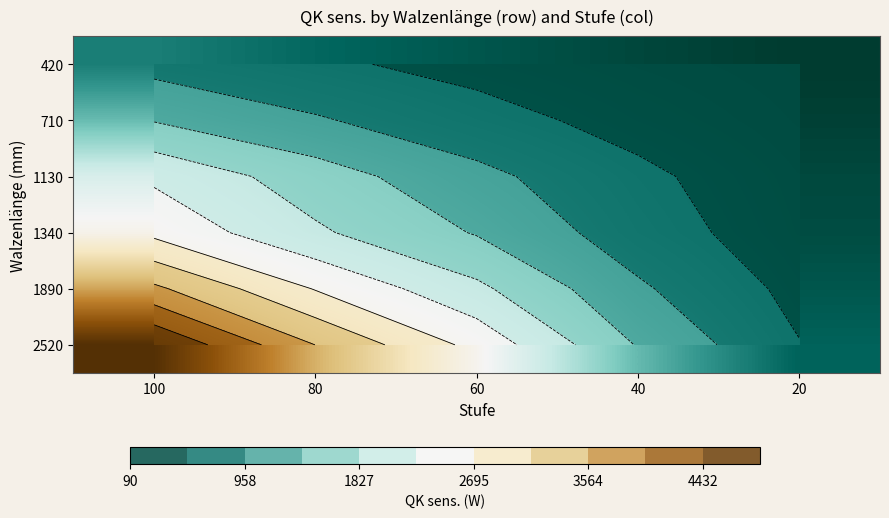

How many data points does each series have?

5